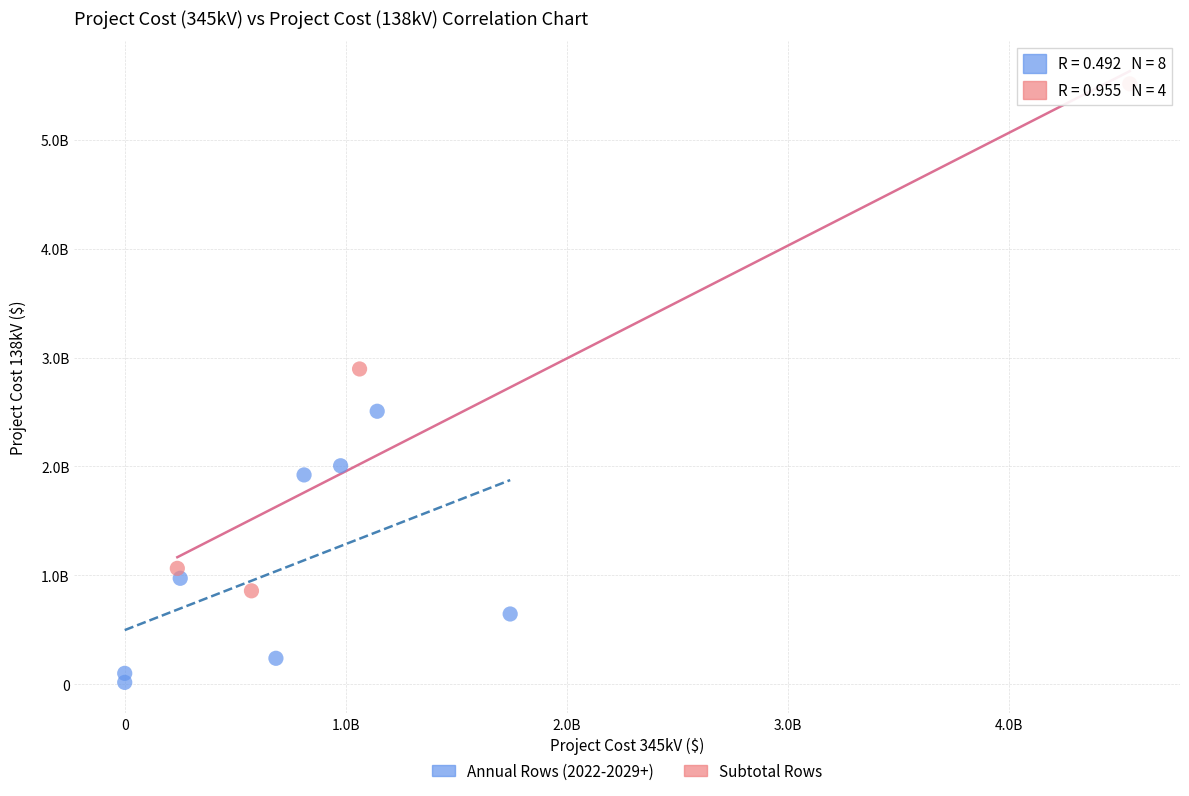

What are all the series names shown in the legend?

Annual Rows (2022-2029+), Subtotal Rows